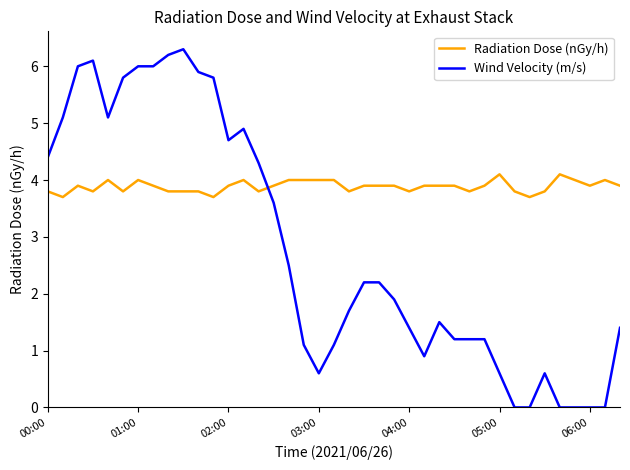

True or false: Wind Velocity (m/s) has more than 1 interior local peaks.

True